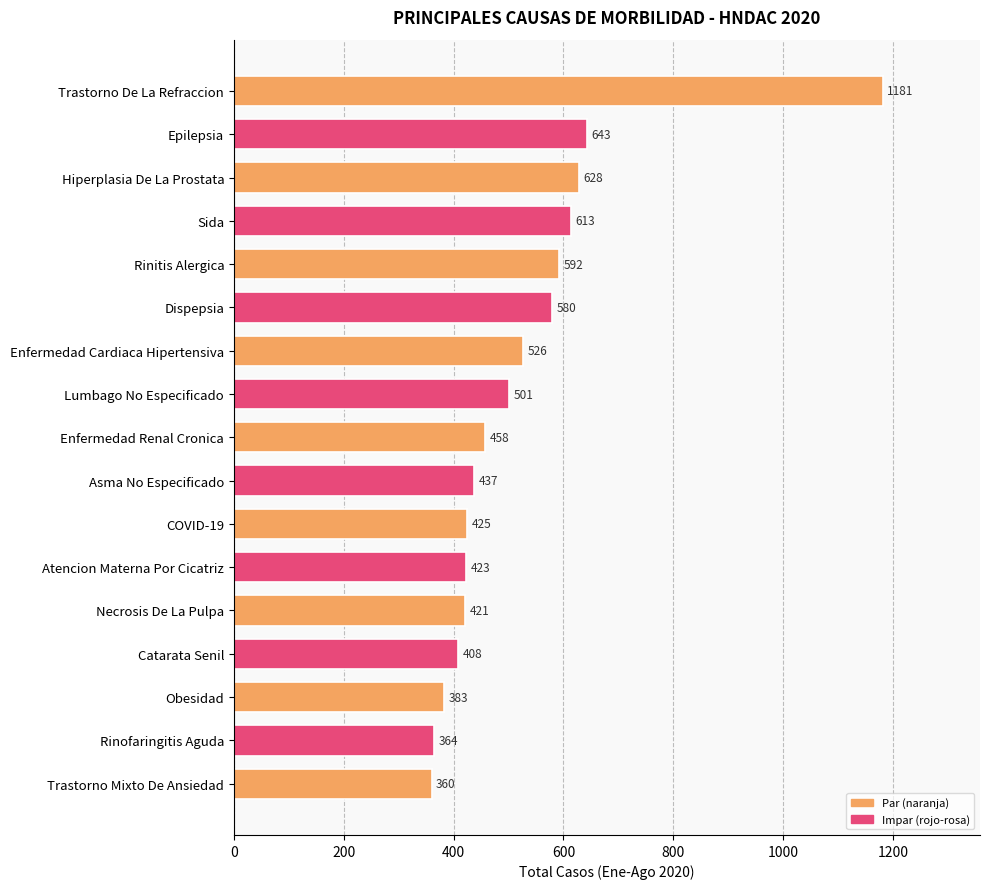

What is the difference between the maximum and minimum values?

821